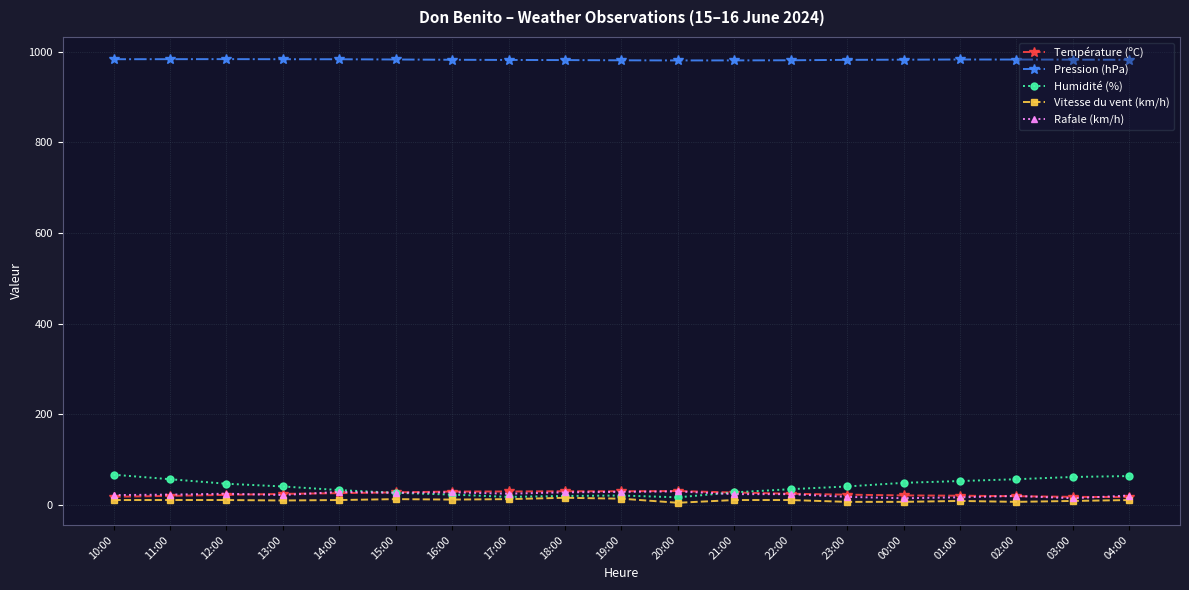

Which series has the largest total across all categories?

Pression (hPa)